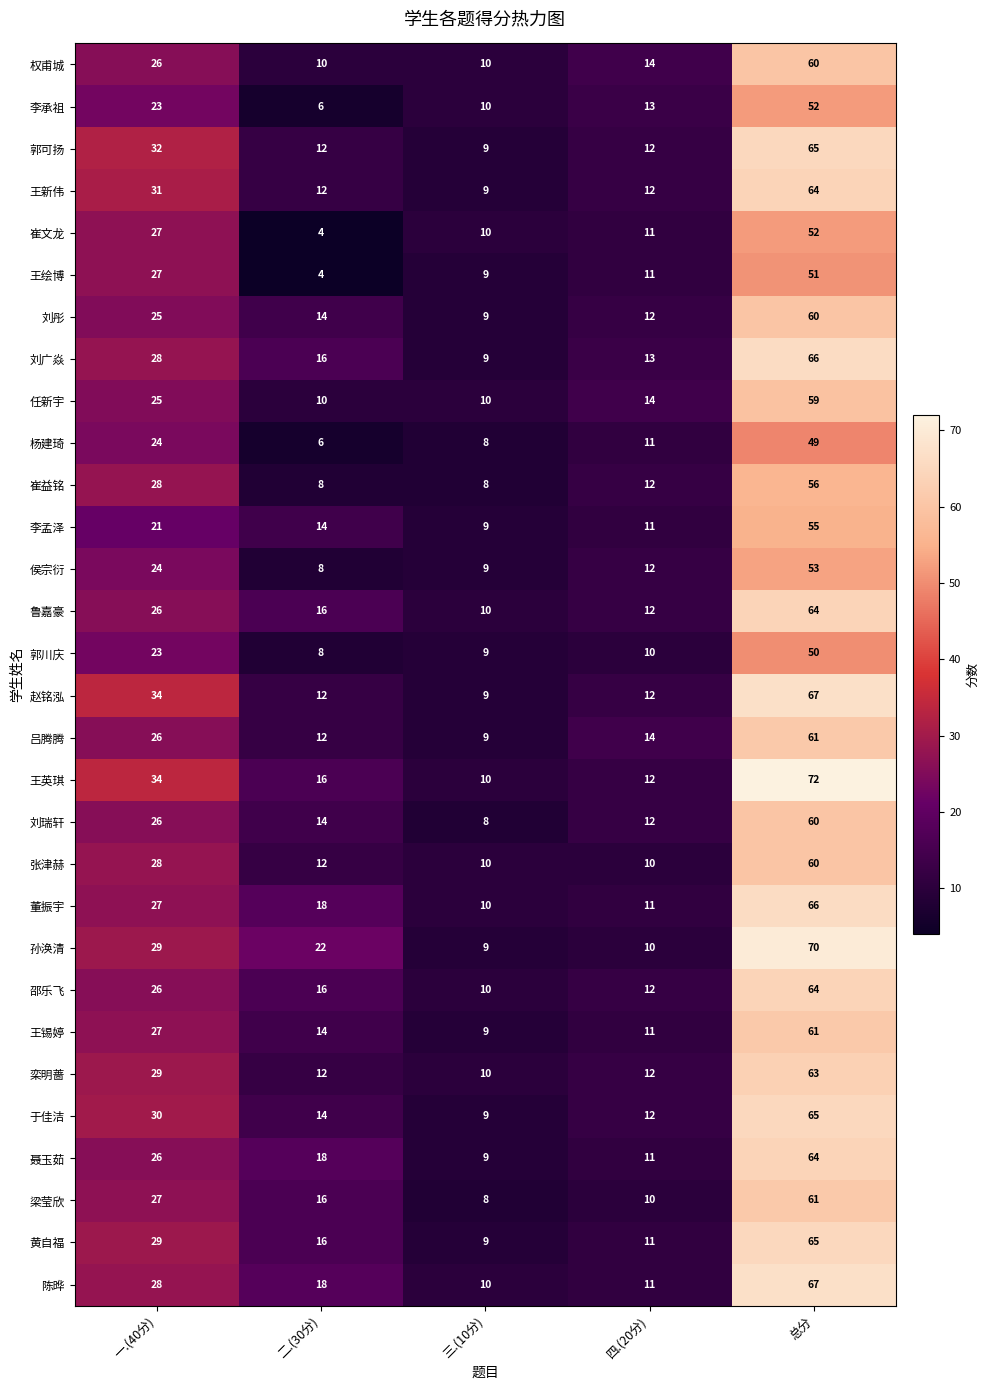

What is the sum of all 栾明蔷 values?

126